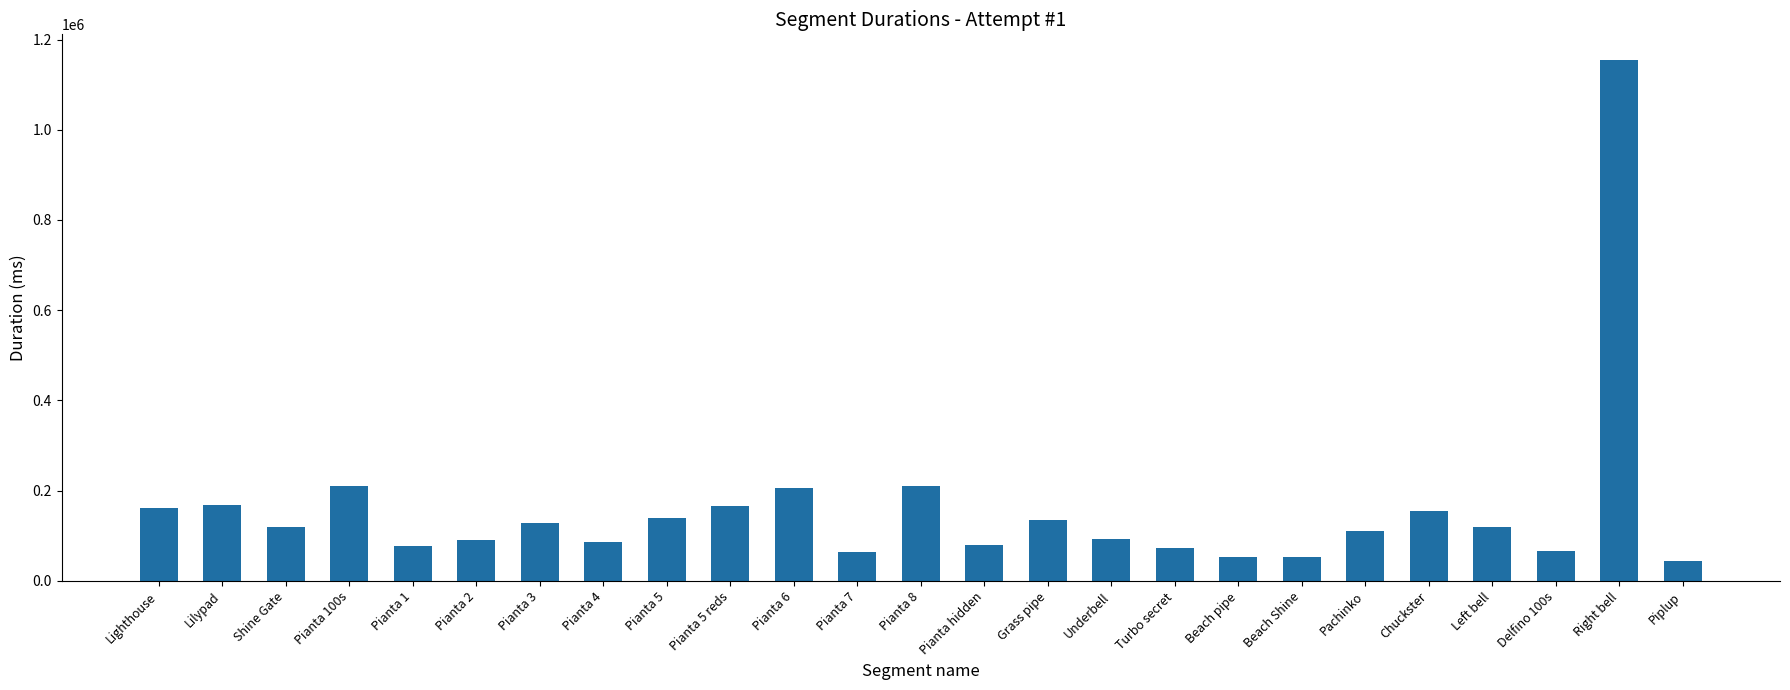

What is the sum of all values?

3964962